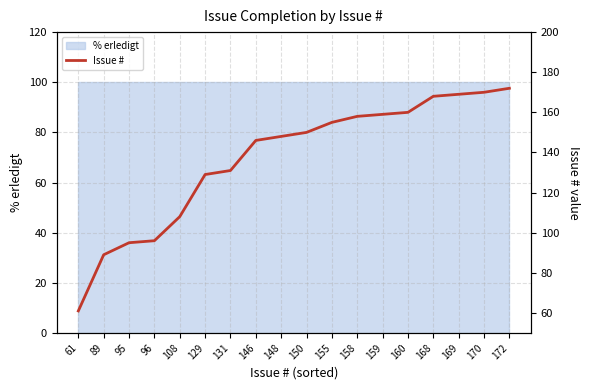

What is the change in value from 160 to 172?

+12